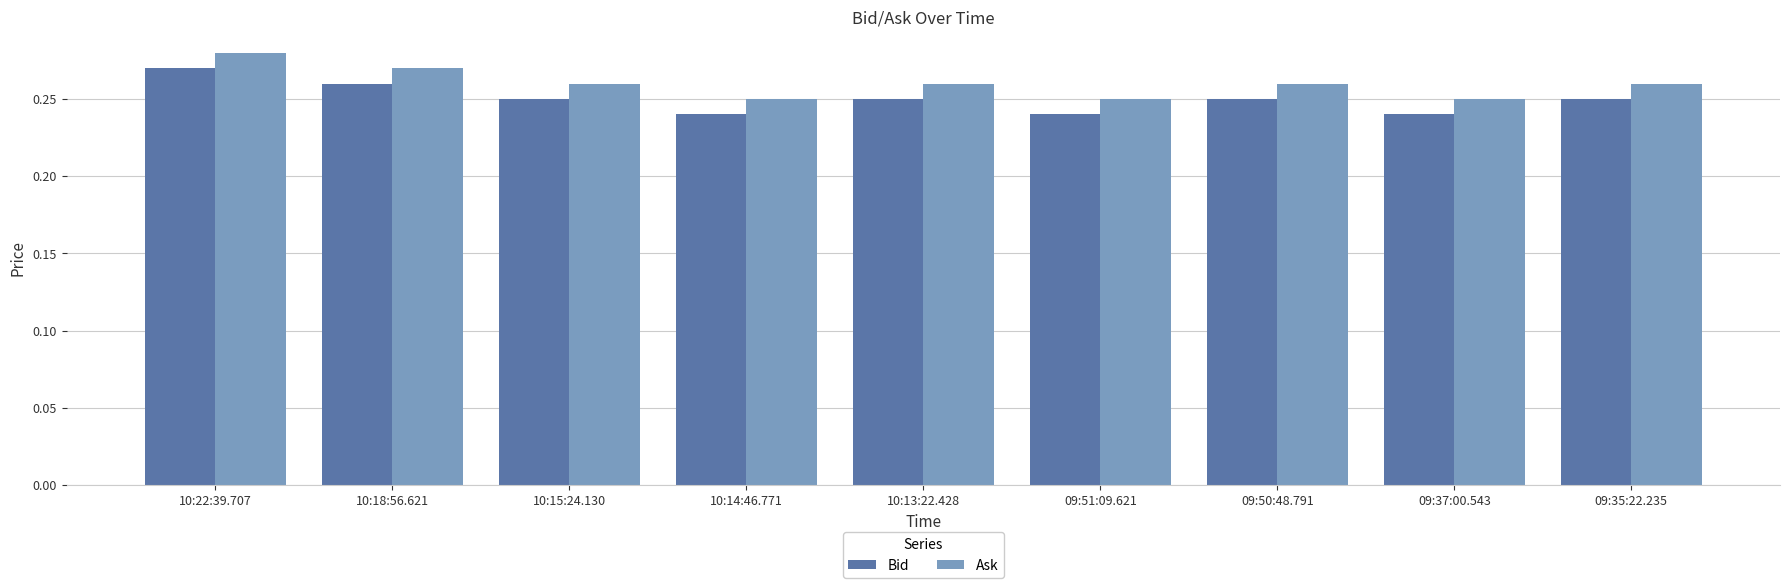

At which label does Ask reach its peak?

10:22:39.707